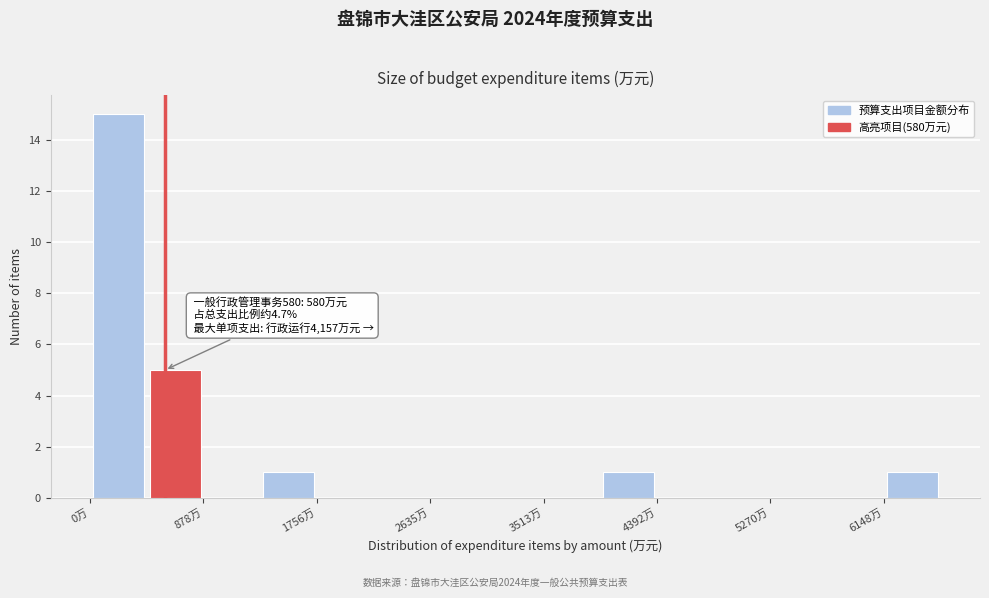

Over which range of the x-axis is the bar tallest?

0 to 400